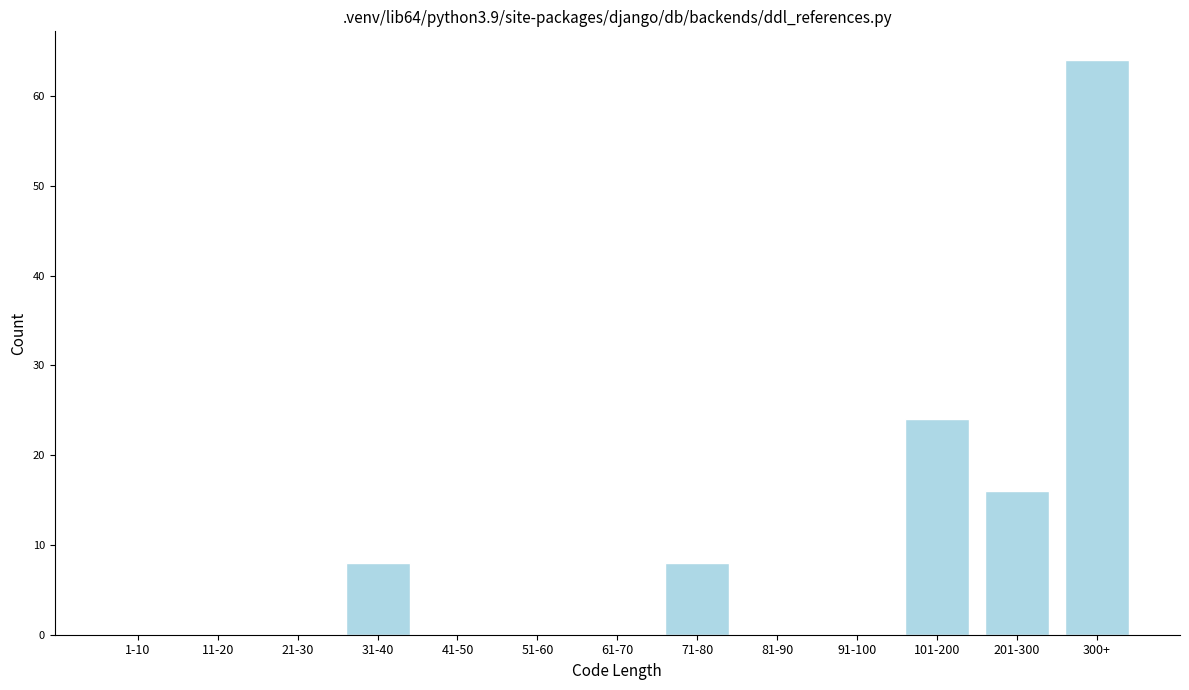

Reading left to right, transcribe all the data shown in this chart.

1-10=0	11-20=0	21-30=0	31-40=8	41-50=0	51-60=0	61-70=0	71-80=8	81-90=0	91-100=0	101-200=24	201-300=16	300+=64